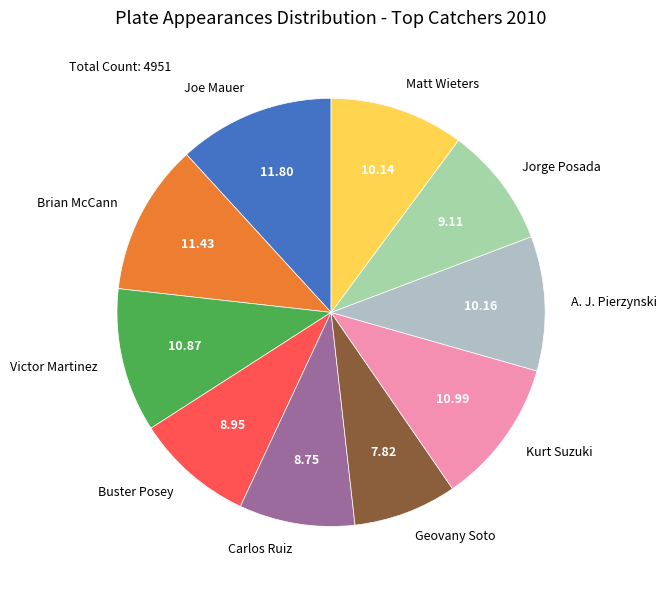

Does any single category account for the majority?

No